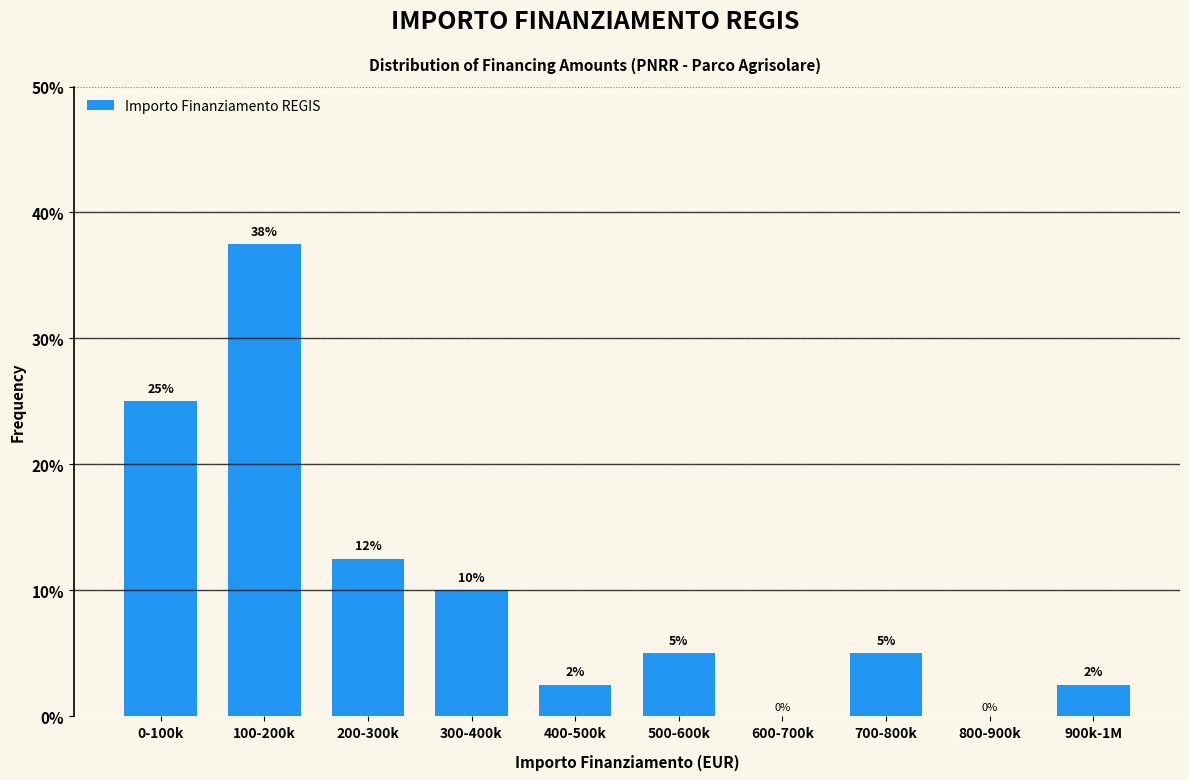

Is it true that the value at 800-900k is 0.0?

True